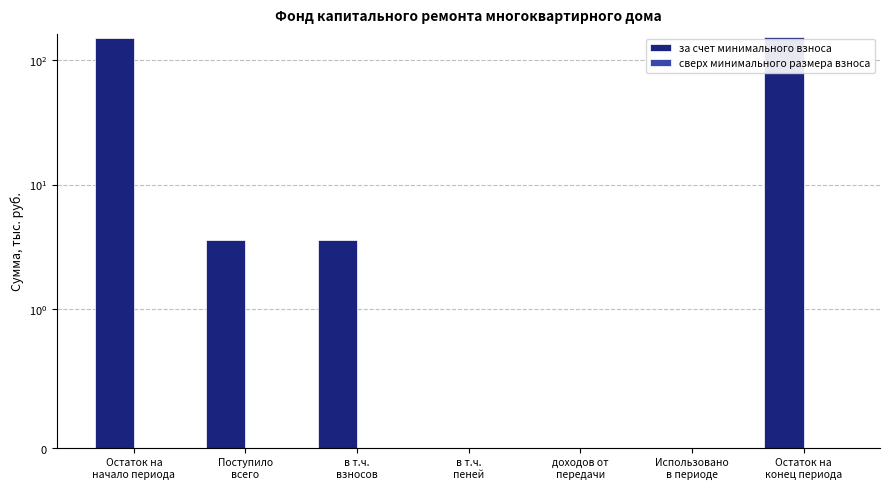

What is the total value across all series at Остаток на
конец периода?

154.2